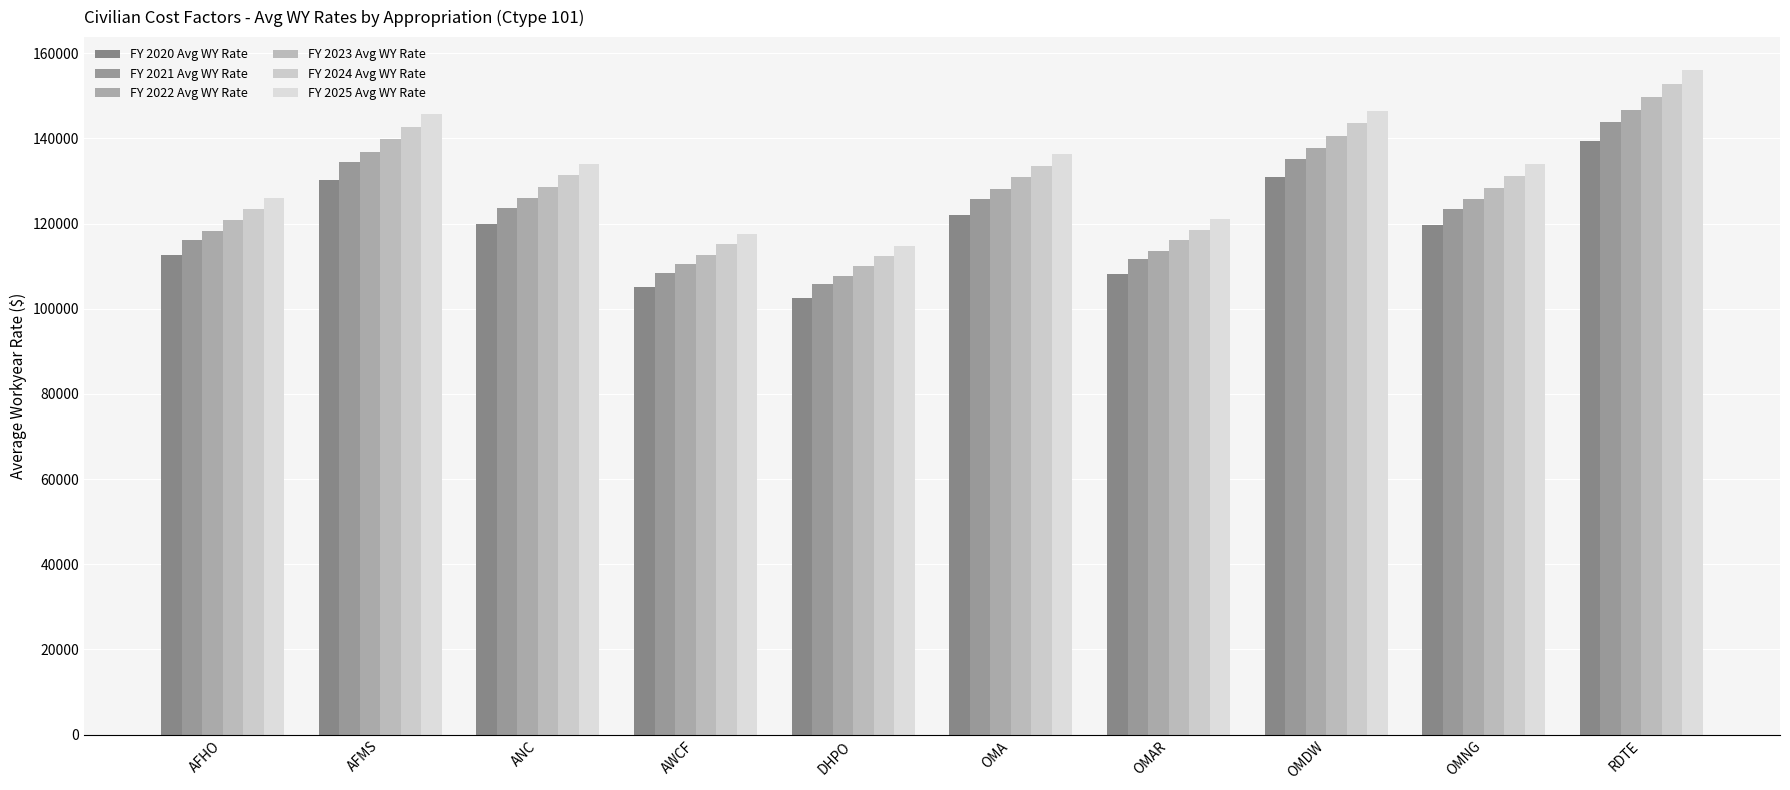

Which series has the largest total across all categories?

FY 2025 Avg WY Rate